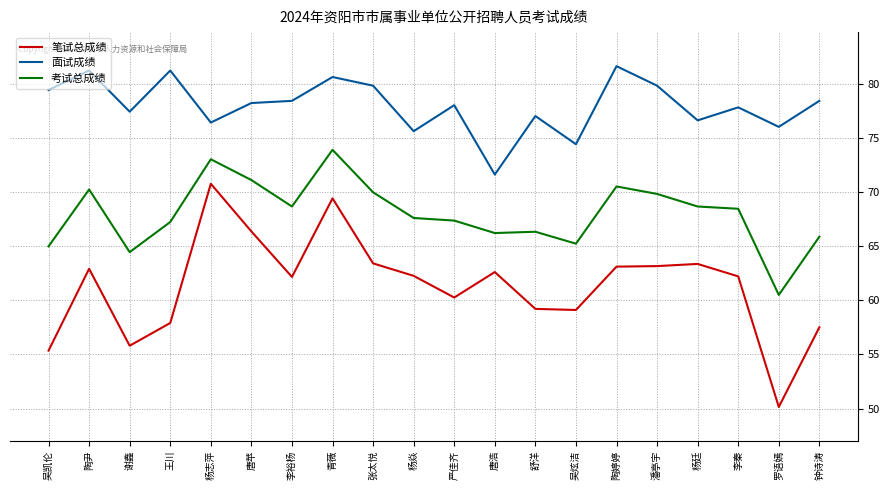

Is the value of 面试成绩 at 严佳齐 greater than the value of 考试总成绩 at 王川?

Yes